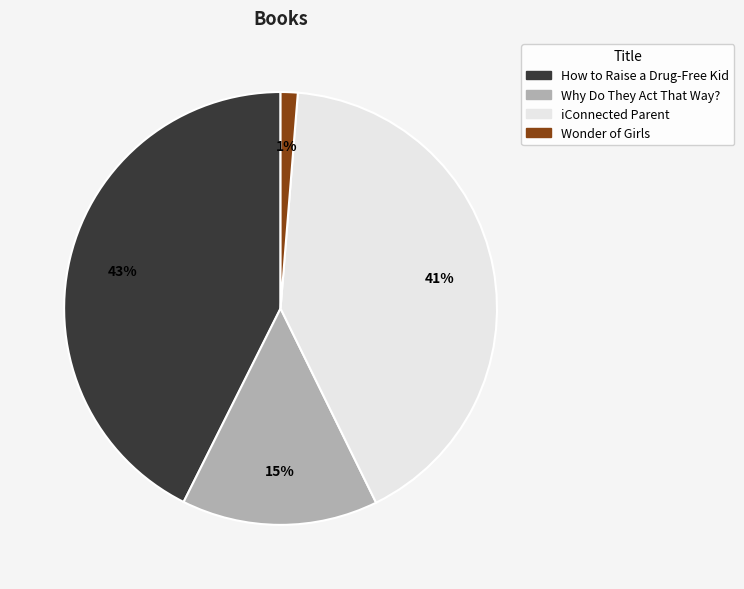

What is the smallest slice in the pie chart?

Wonder of Girls